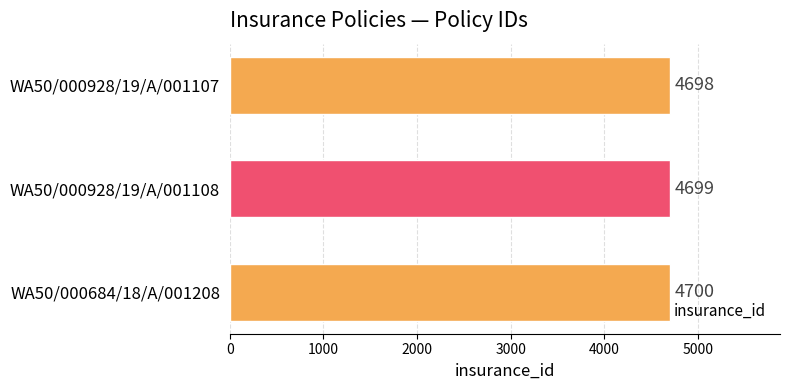

Count the values in the range 4698 to 4700.

3